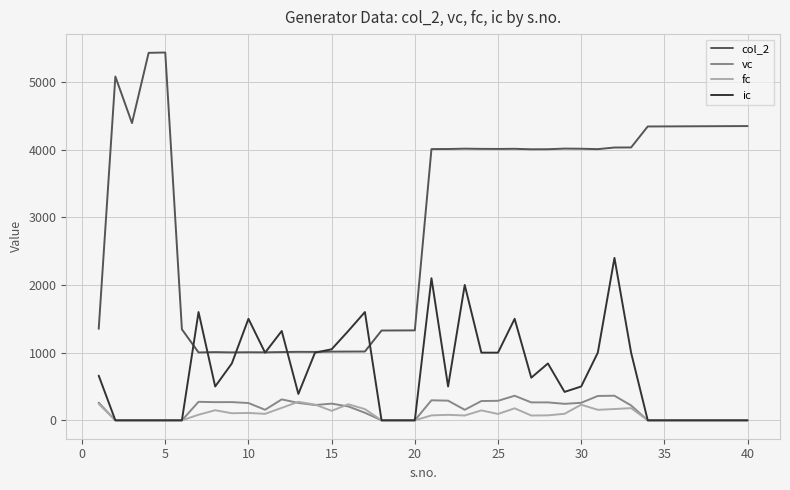

What is the maximum value shown in the chart?

5435.0